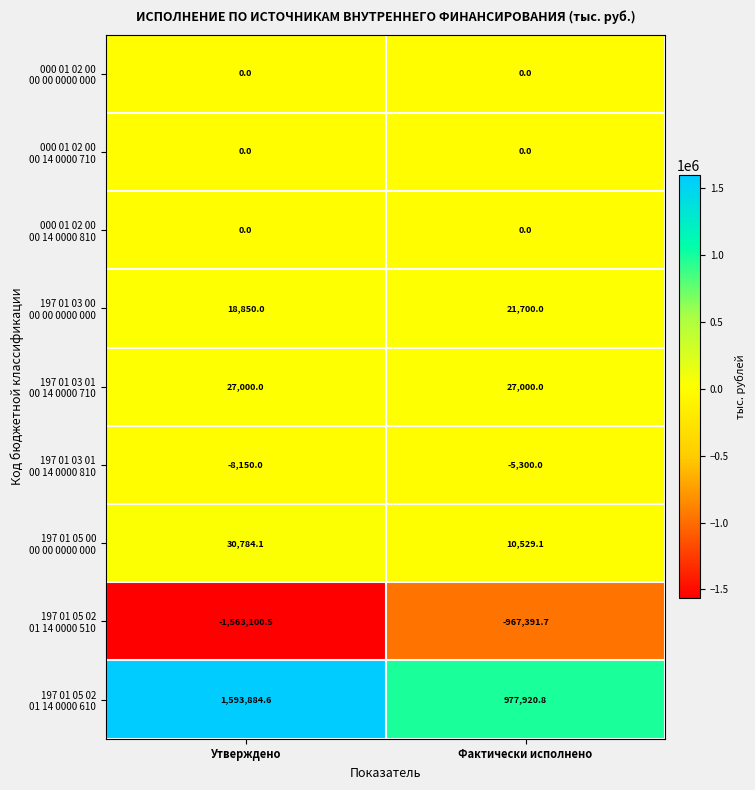

At which category is the sum across all series the highest?

Утверждено